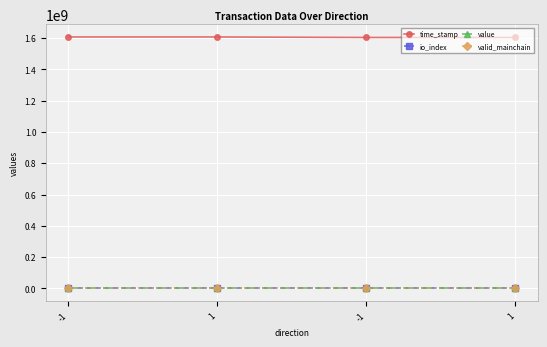

What is the label of the 3rd point from the left?

-1